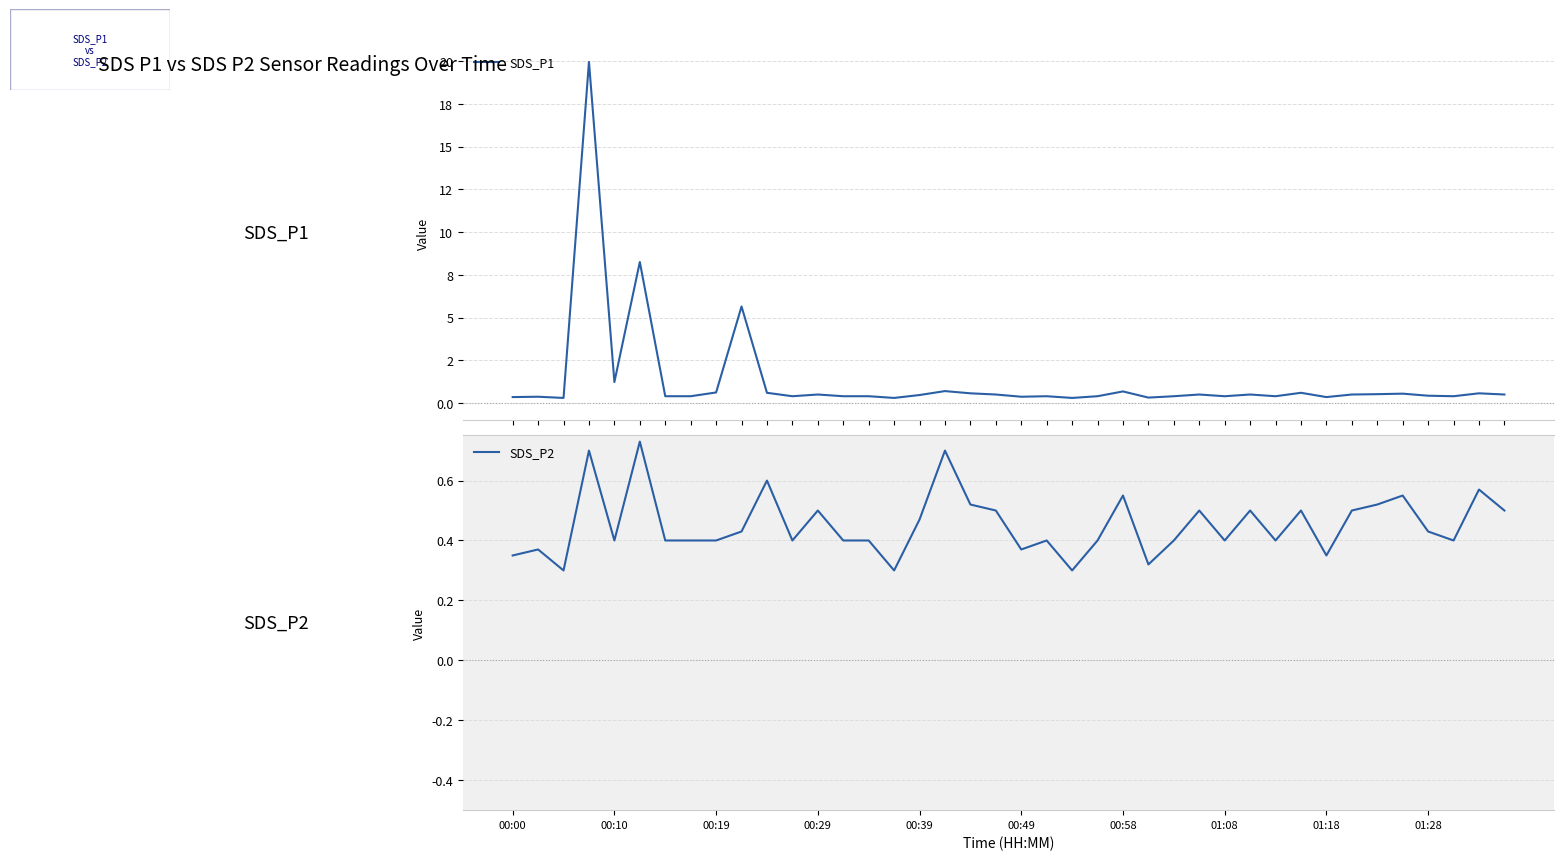

True or false: SDS_P2 has a value of 0.7 at 00:39.

False